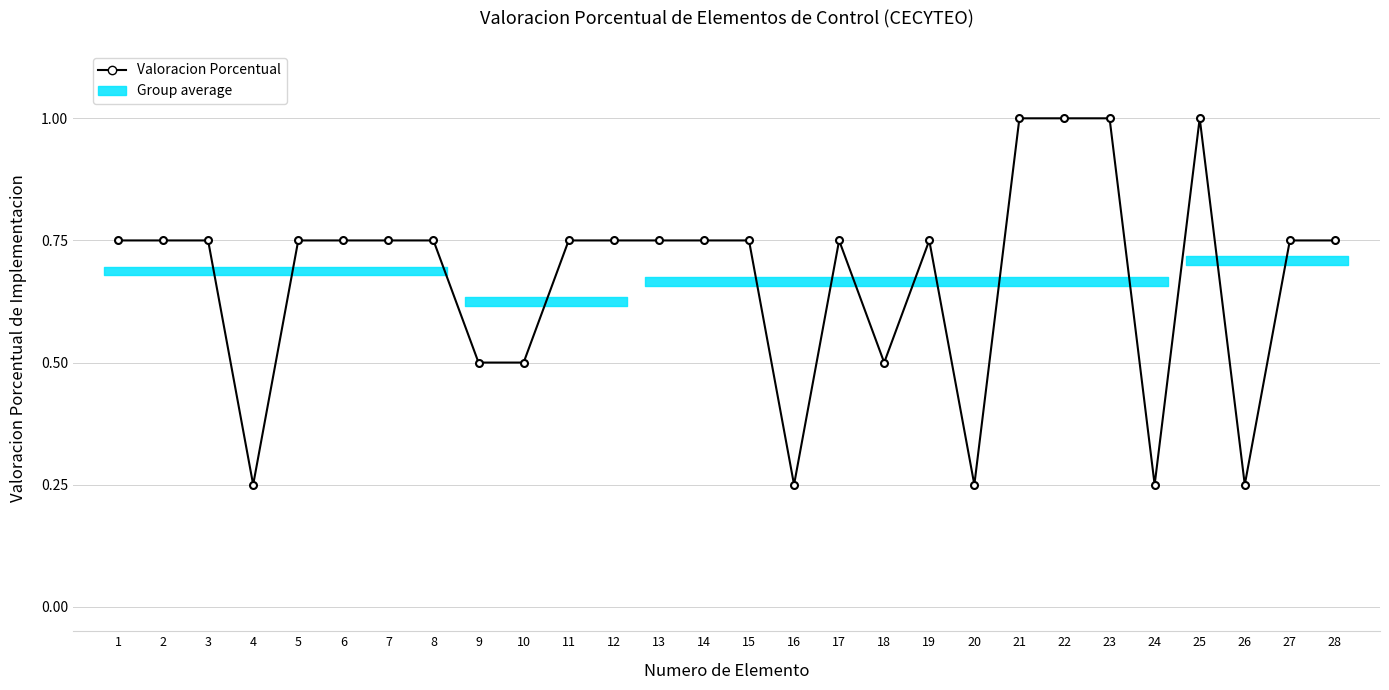

Is it true that the value at 22 is 1.0?

True